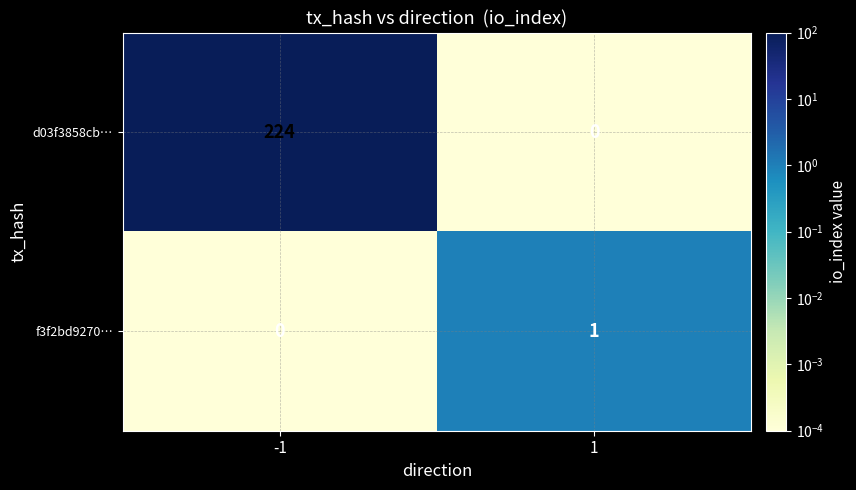

What is the greatest value displayed?

224